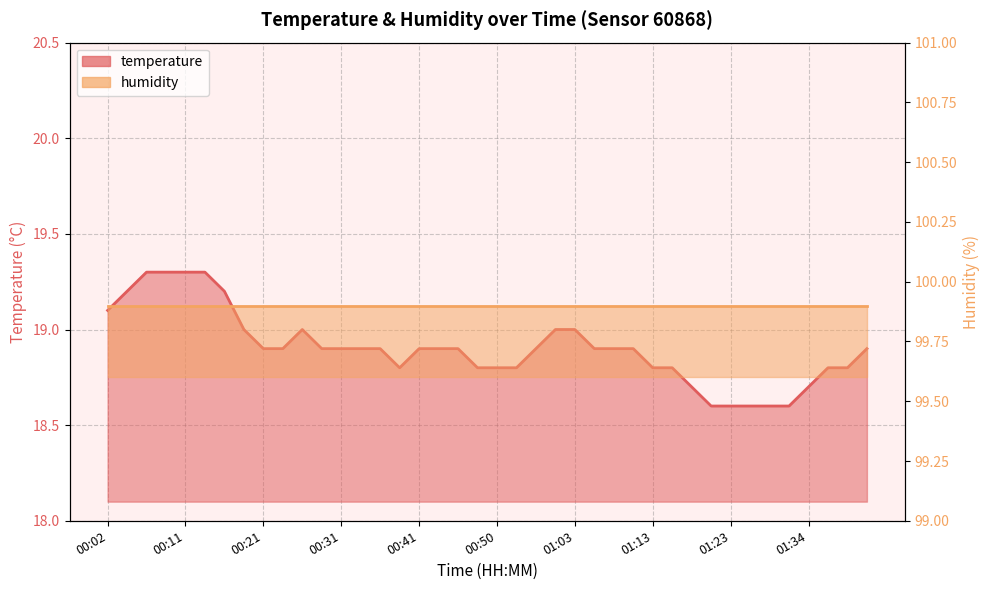

At which category does the chart reach its minimum across all series?

01:21